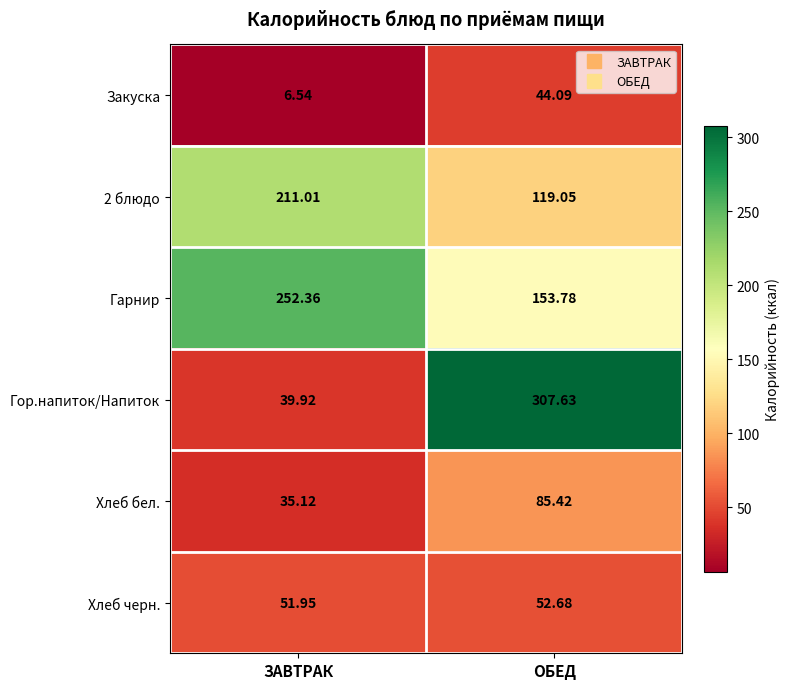

At which label does Гор.напиток/Напиток first exceed 307?

ОБЕД